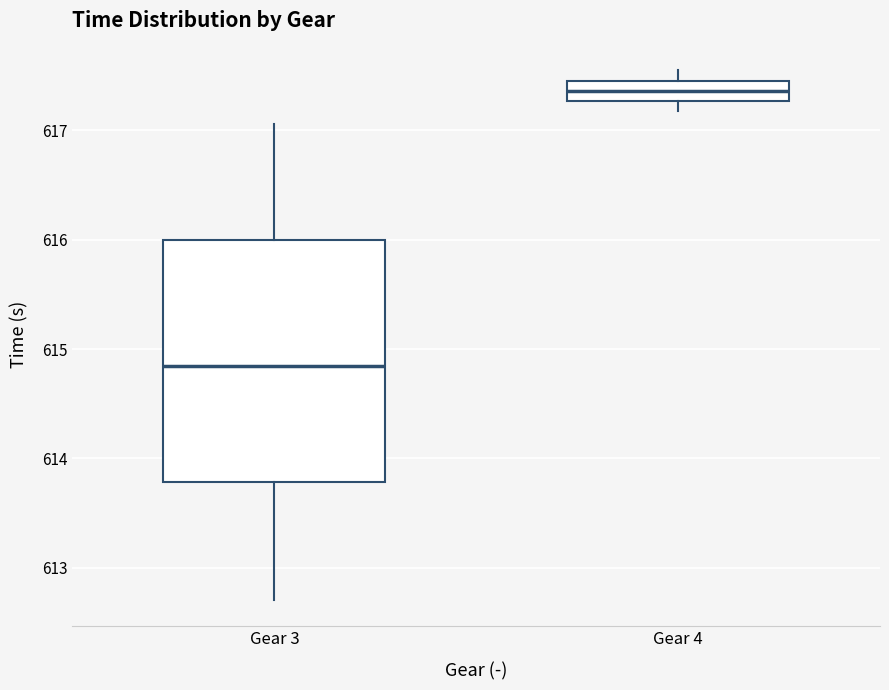

Comparing the boxes themselves (not the whiskers), which one is the tallest?

Gear 3